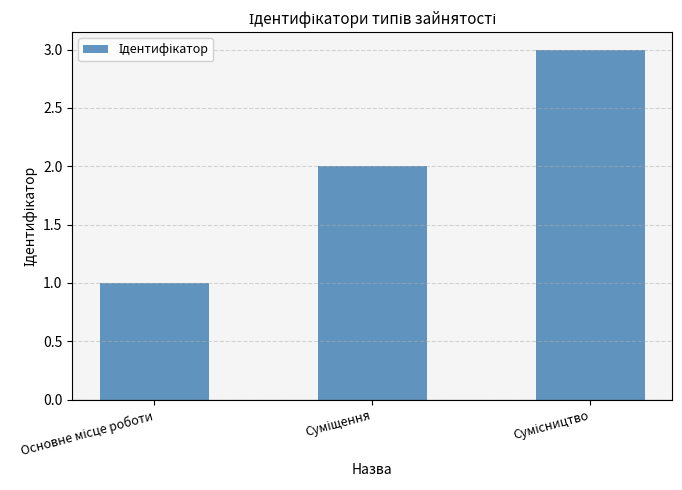

What is the maximum value shown in the chart?

3